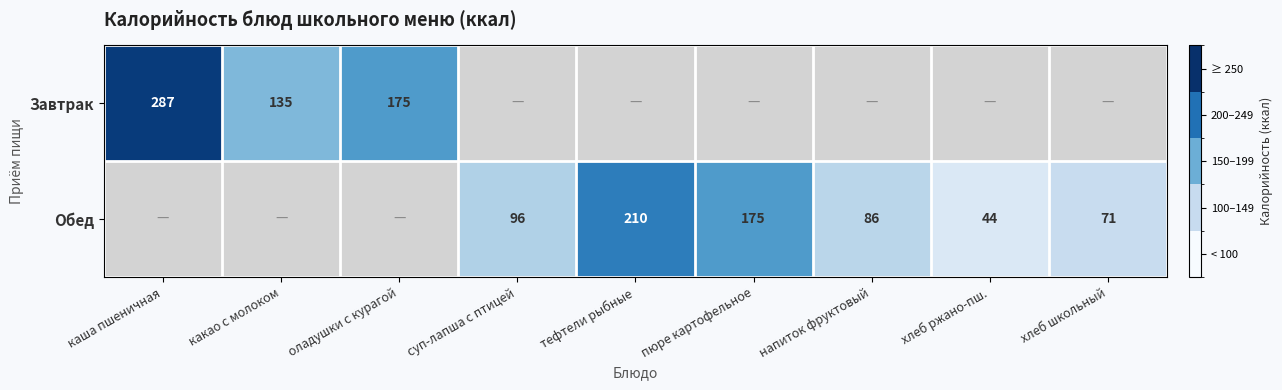

Which label corresponds to the smallest value in the chart?

хлеб ржано-пш.